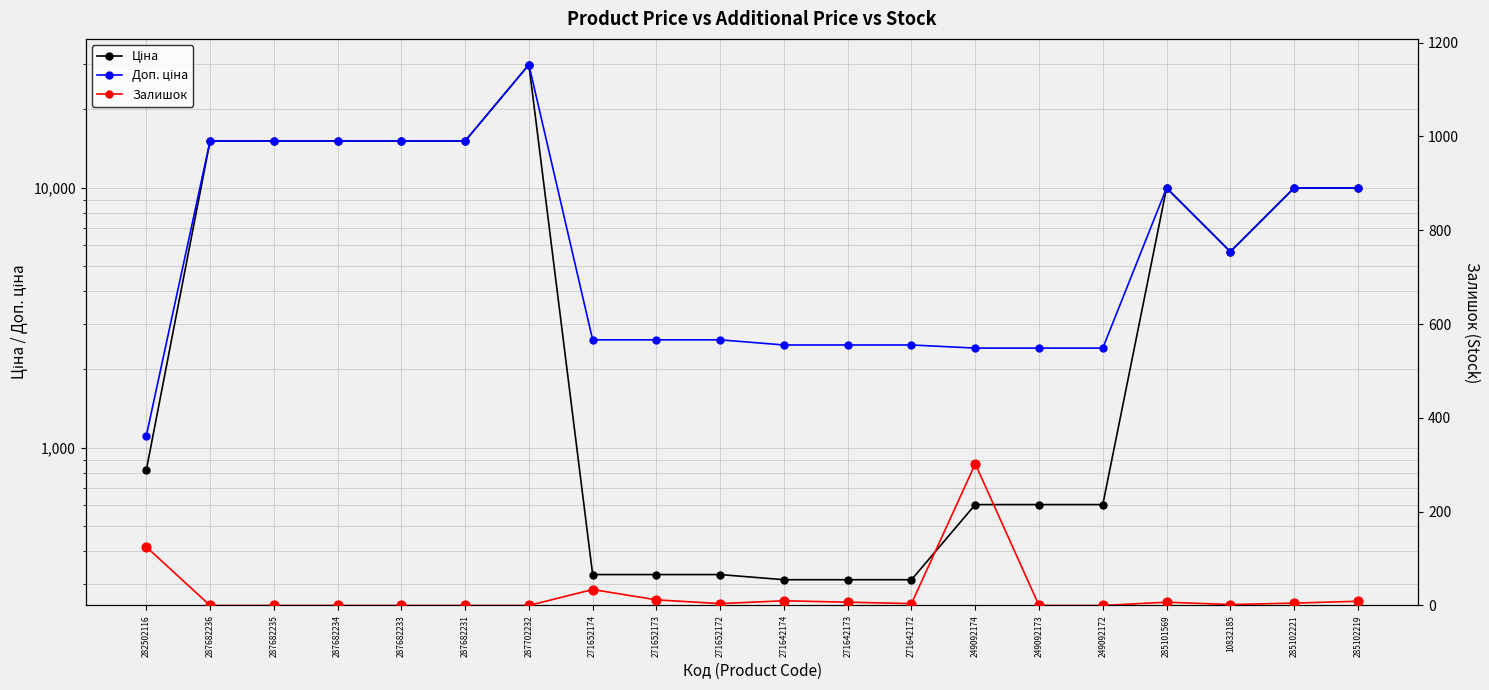

Which series has the largest total across all categories?

Доп. ціна